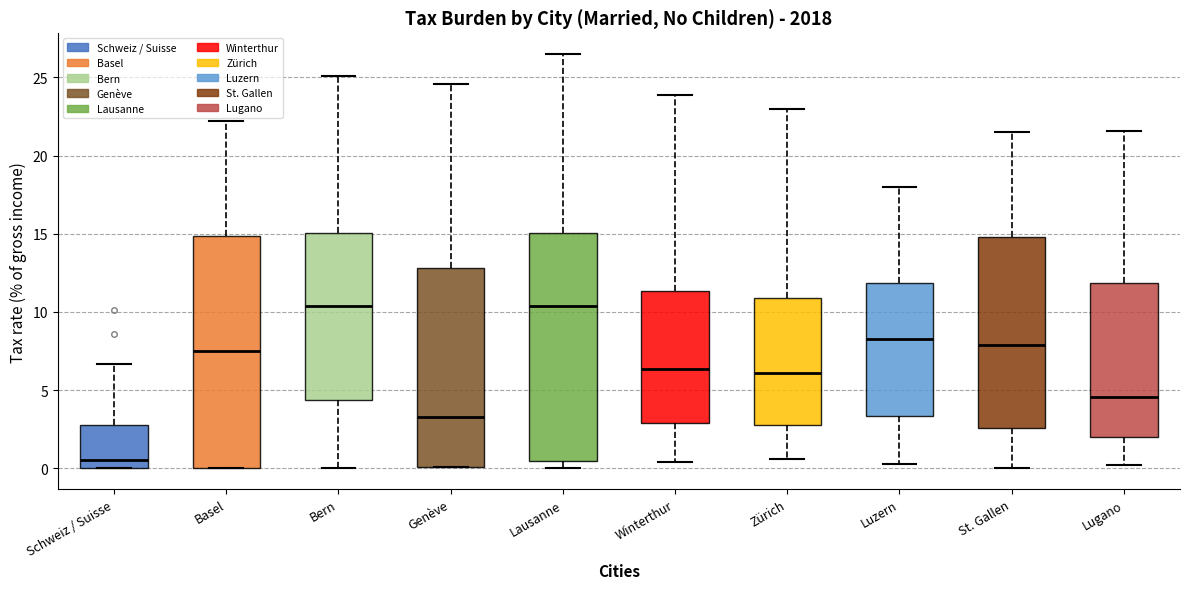

Reading left to right, read every box against the y-axis: the position of its median line, the range the box covers, and the ends of its whiskers. The values are not printed on the chart, so give them approximately, as read against the axis.

Schweiz / Suisse: median 0.5, box 0.0 to 3.0, whiskers 0.0 to 6.5
Basel: median 7.5, box 0.0 to 15.0, whiskers 0.0 to 22.0
Bern: median 10.5, box 4.5 to 15.0, whiskers 0.0 to 25.0
Genève: median 3.5, box 0.0 to 13.0, whiskers 0.0 to 24.5
Lausanne: median 10.5, box 0.5 to 15.0, whiskers 0.0 to 26.5
Winterthur: median 6.5, box 3.0 to 11.5, whiskers 0.5 to 24.0
Zürich: median 6.0, box 3.0 to 11.0, whiskers 0.5 to 23.0
Luzern: median 8.5, box 3.5 to 12.0, whiskers 0.5 to 18.0
St. Gallen: median 8.0, box 2.5 to 15.0, whiskers 0.0 to 21.5
Lugano: median 4.5, box 2.0 to 12.0, whiskers 0.0 to 21.5